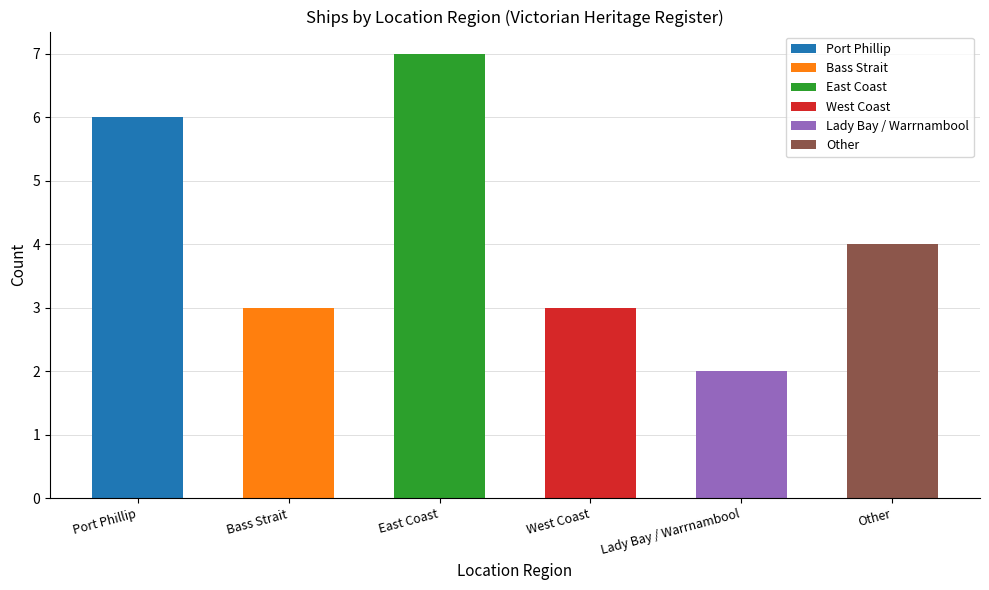

What position from the right is West Coast?

3